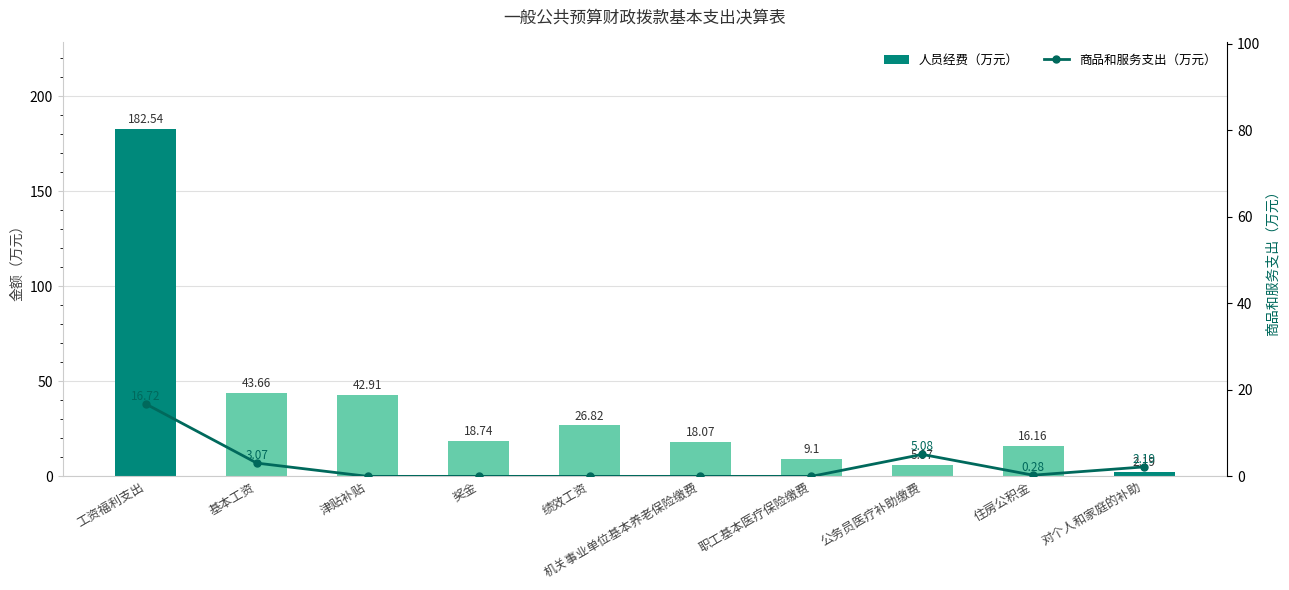

What is the average value of the 人员经费（万元） series?

36.6